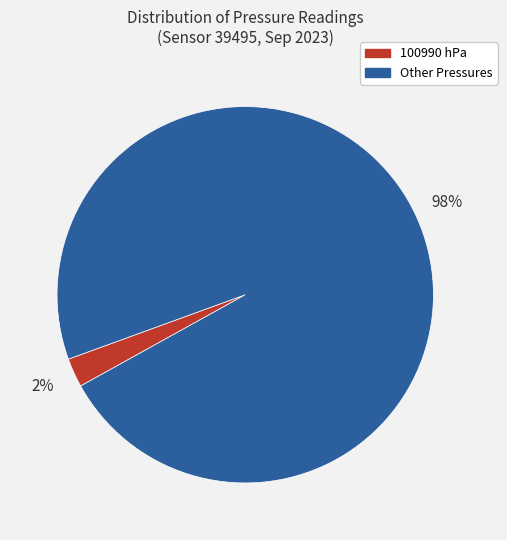

To the nearest percent, what is the average slice percentage?

50%